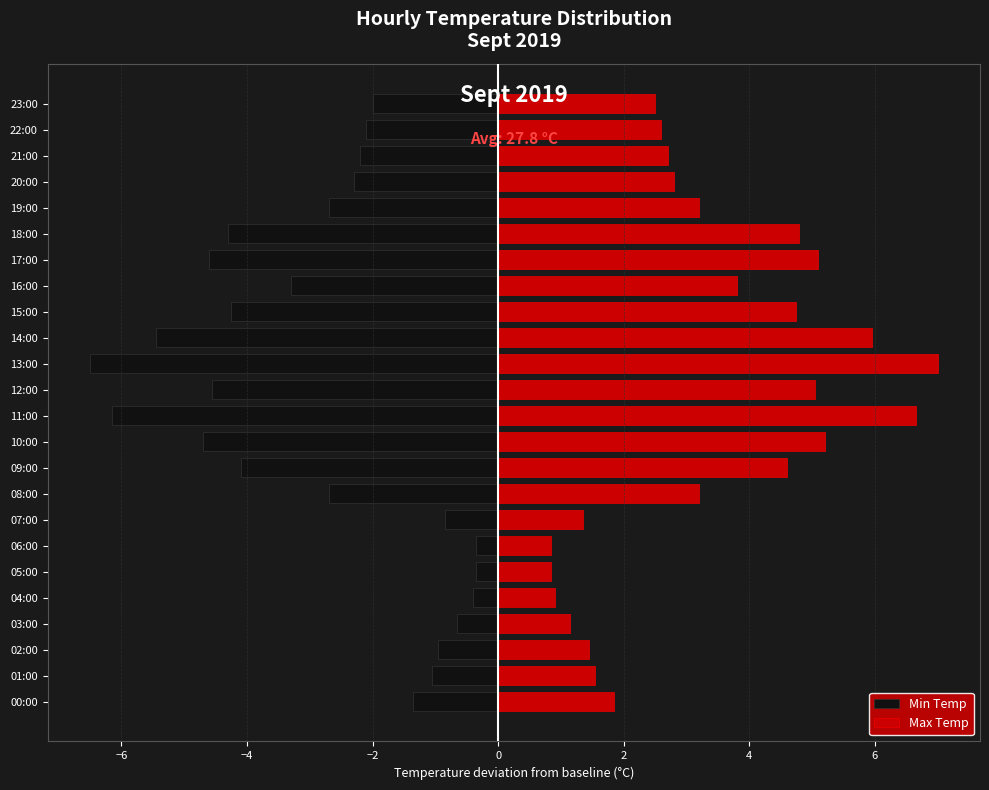

Are the bars grouped side by side (vs. stacked)?

Yes